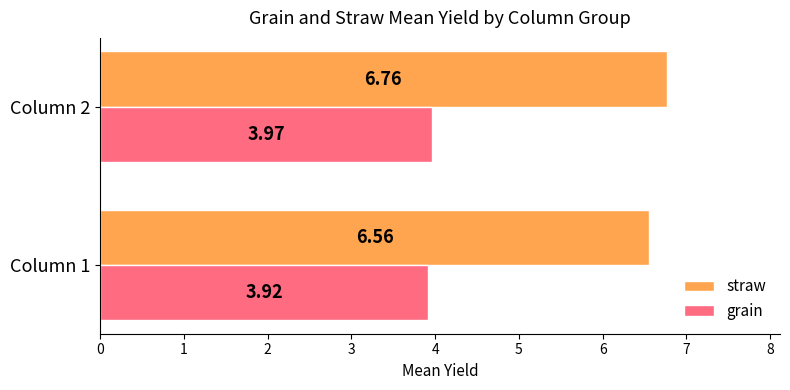

Which series has the widest spread of values?

straw